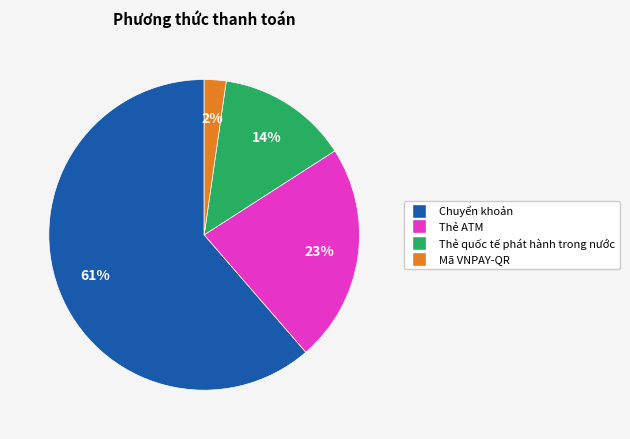

Combined, do Chuyển khoản and Thẻ ATM account for over 50%?

Yes